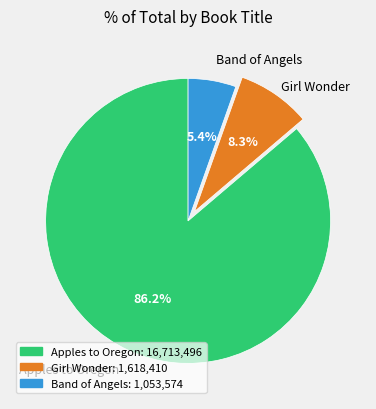

Is there any slice that represents more than half of the pie?

Yes